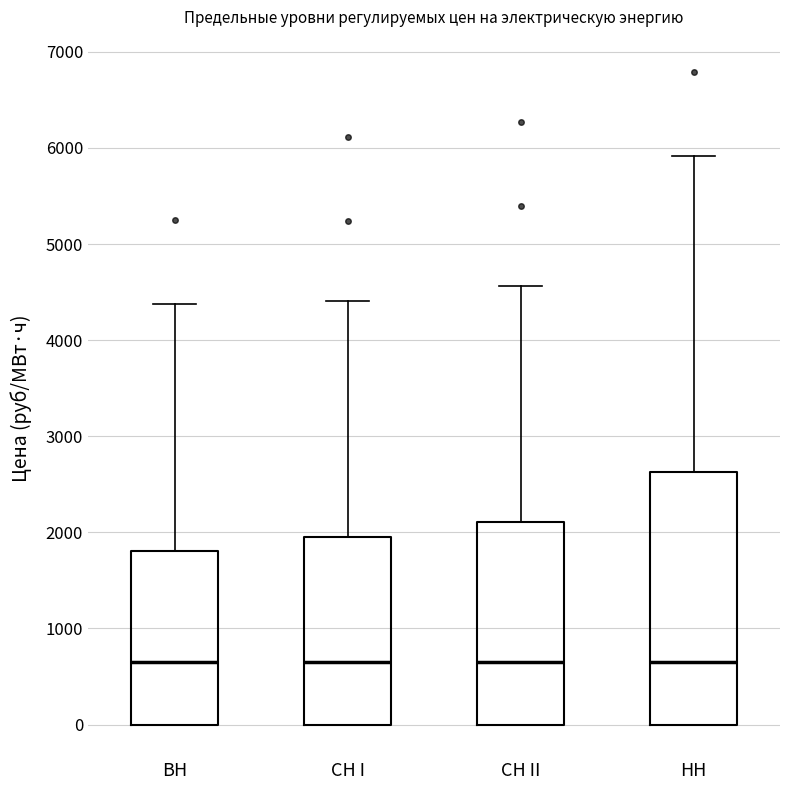

Which box is the tallest, from its lower edge to its upper edge?

НН